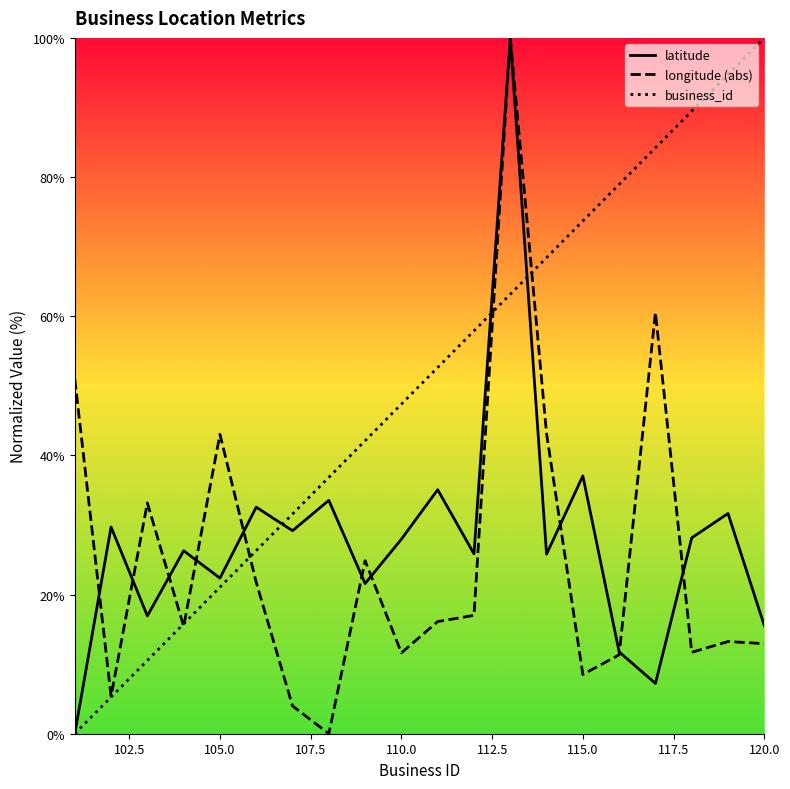

What is the maximum value shown in the chart?

100.0